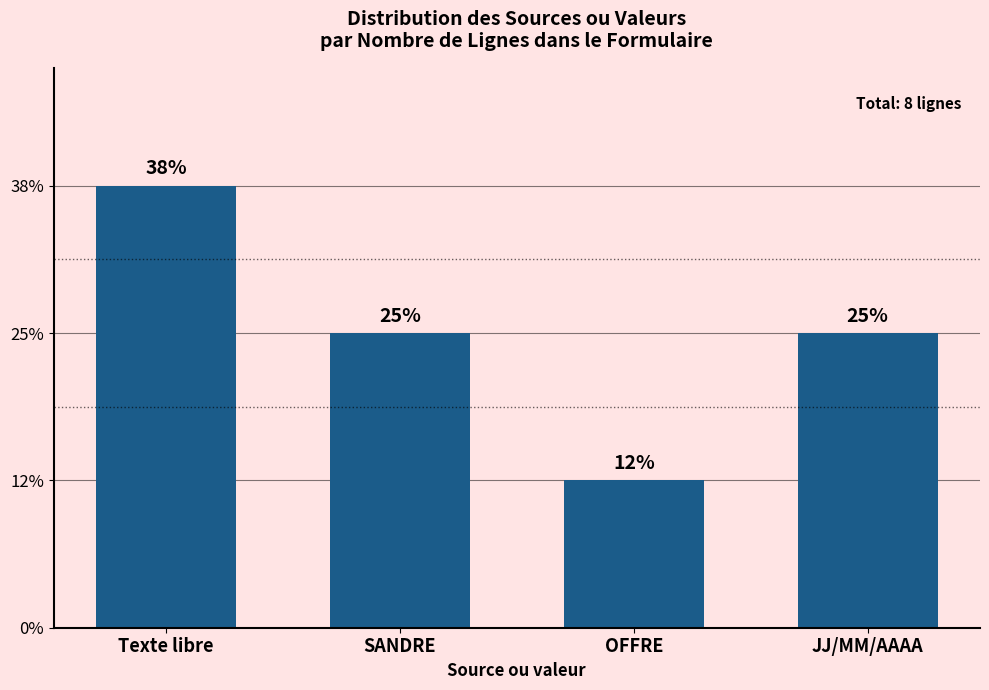

What is the difference between the values at SANDRE and Texte libre?

1